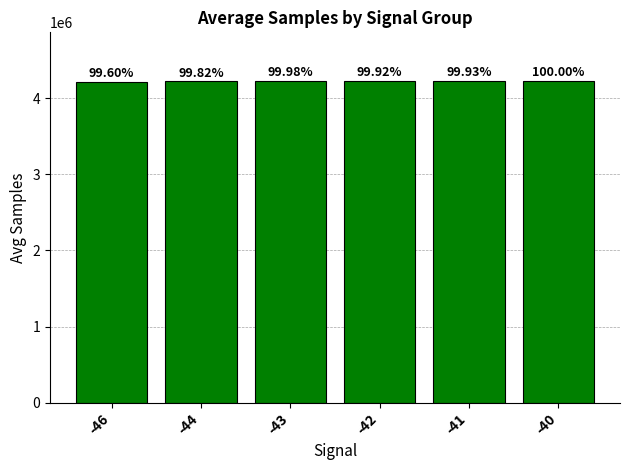

How many bars are there in total?

6